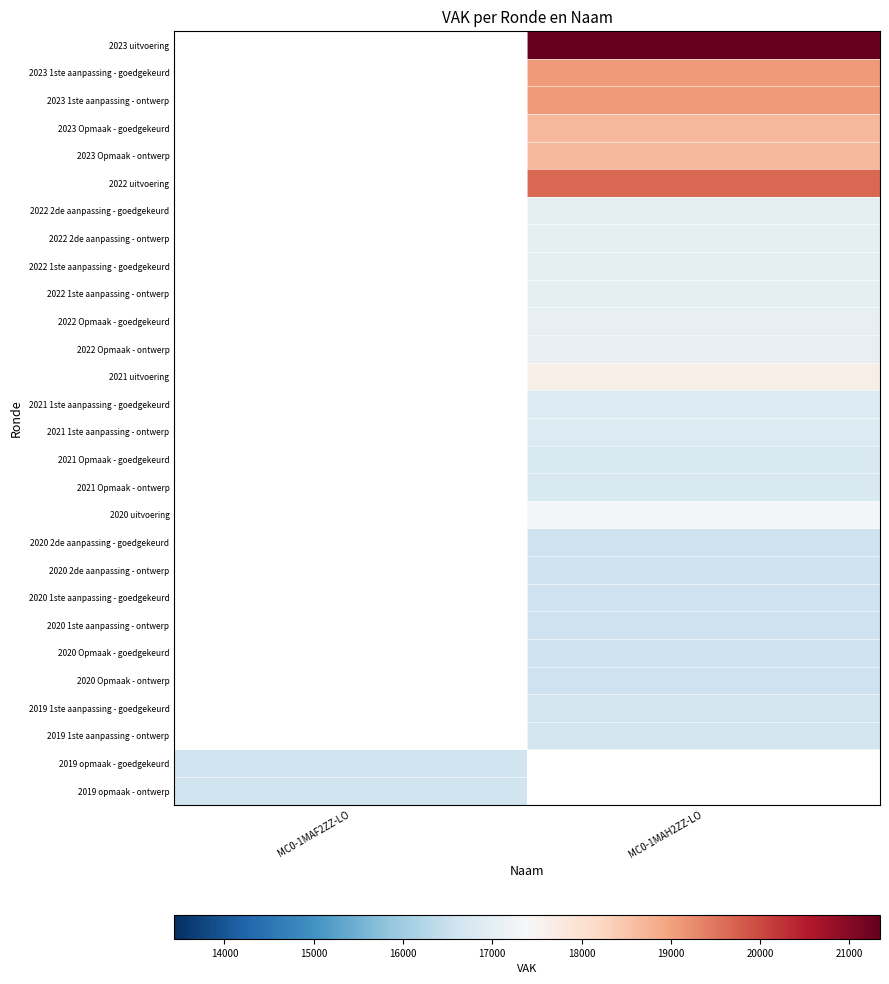

What is the difference between the highest and lowest values at MC0-1MAH2ZZ-LO?

4776.0